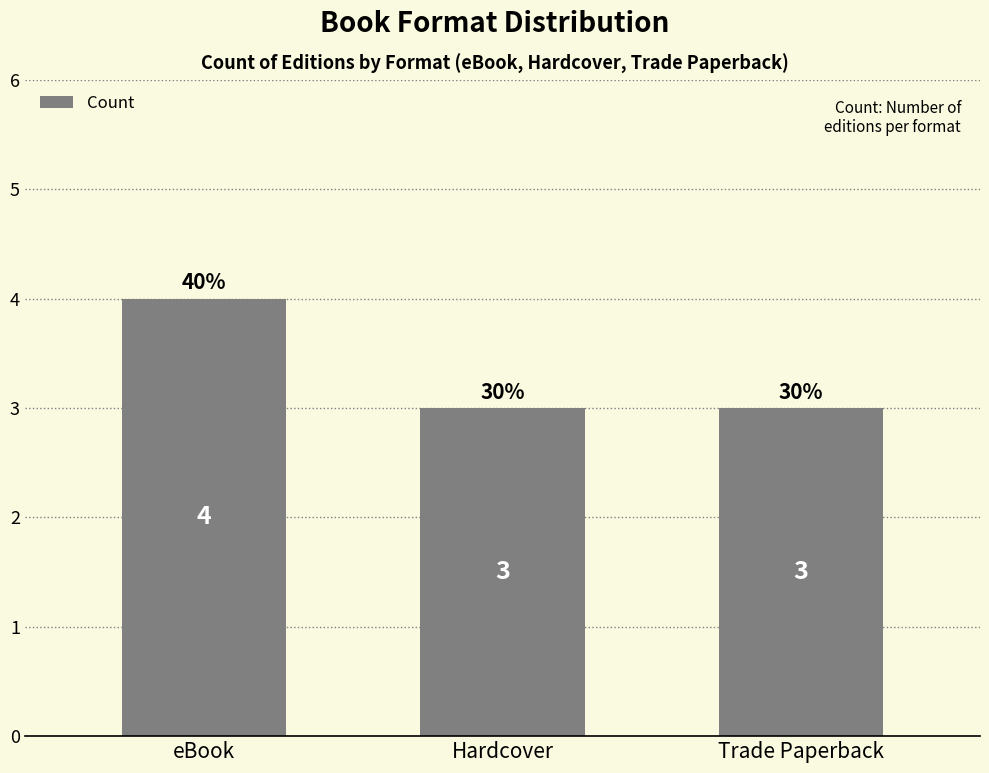

Reading left to right, transcribe all the data shown in this chart.

eBook=4	Hardcover=3	Trade Paperback=3